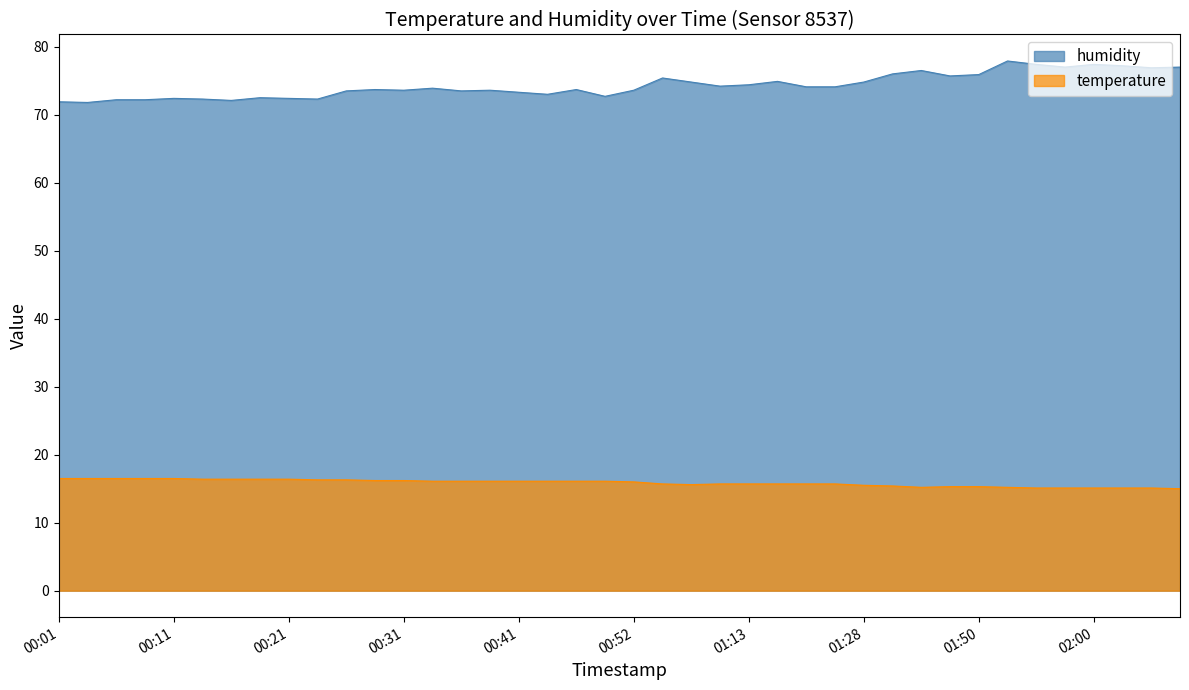

True or false: humidity has a value of 128.7 at 02:00.

False